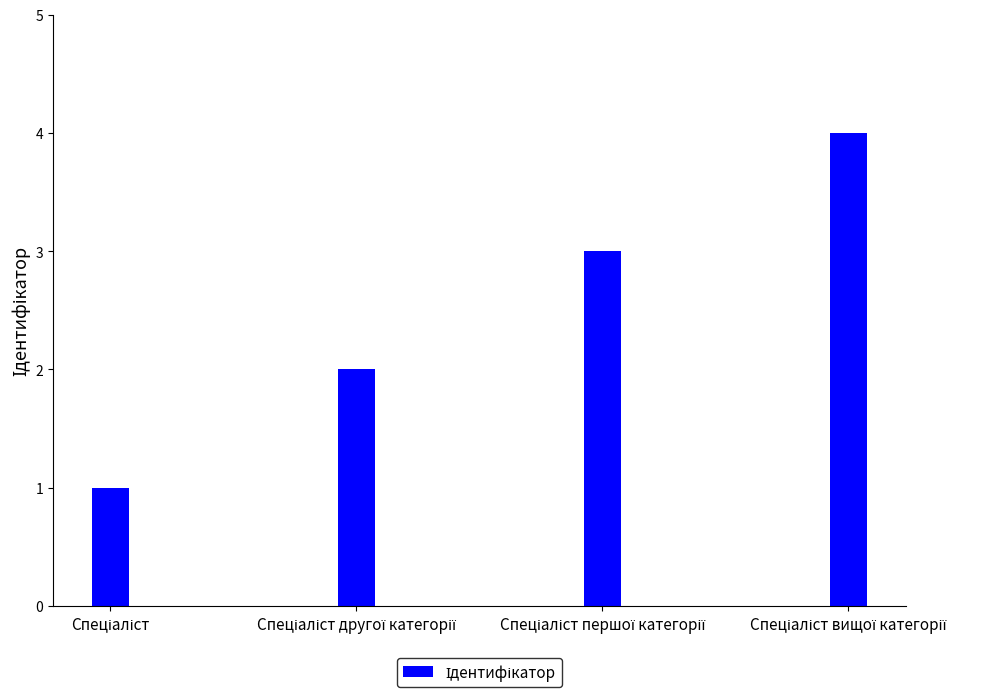

What is the maximum value shown in the chart?

4